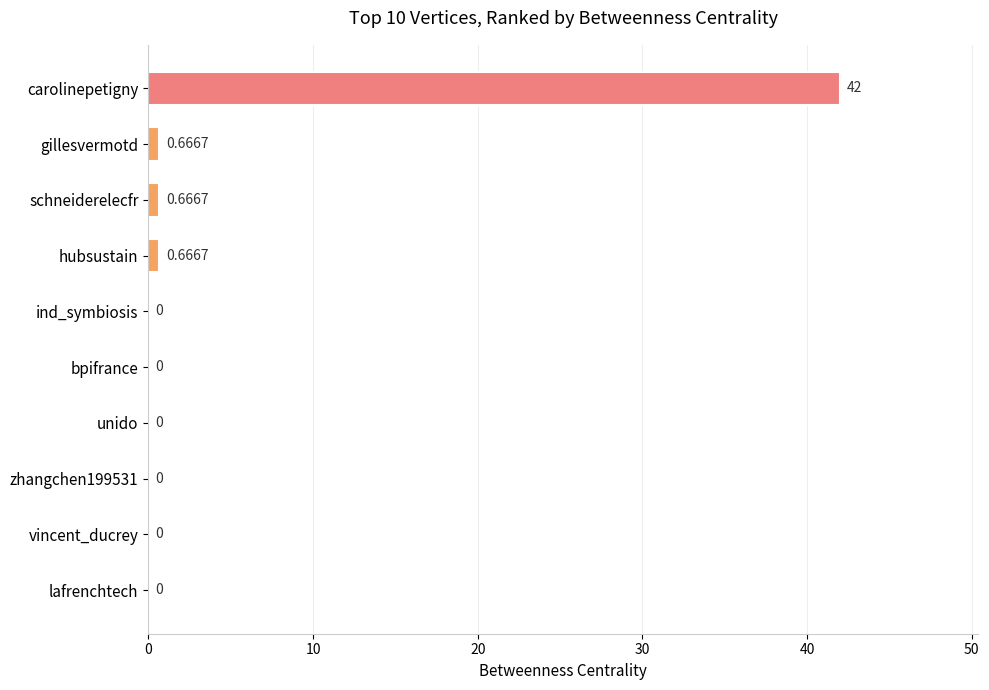

Are the bars grouped side by side (vs. stacked)?

No